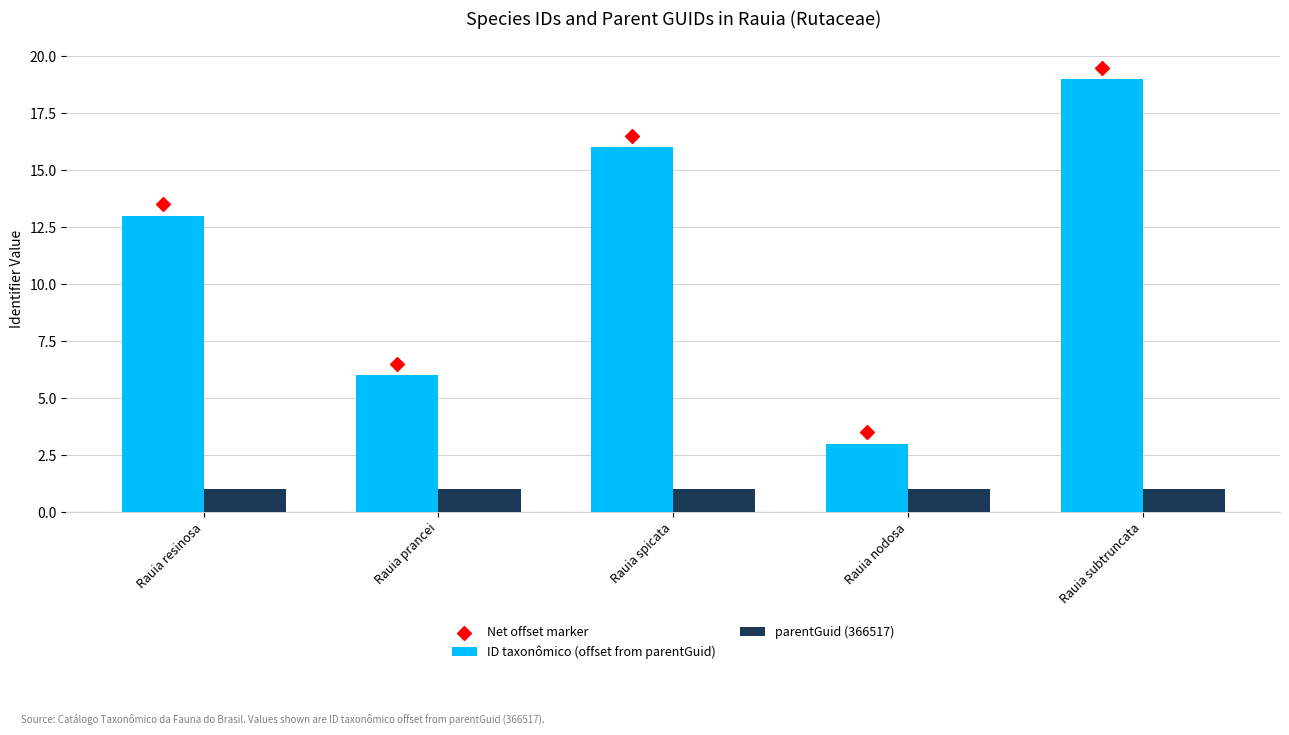

At which category is the sum across all series the highest?

Rauia subtruncata